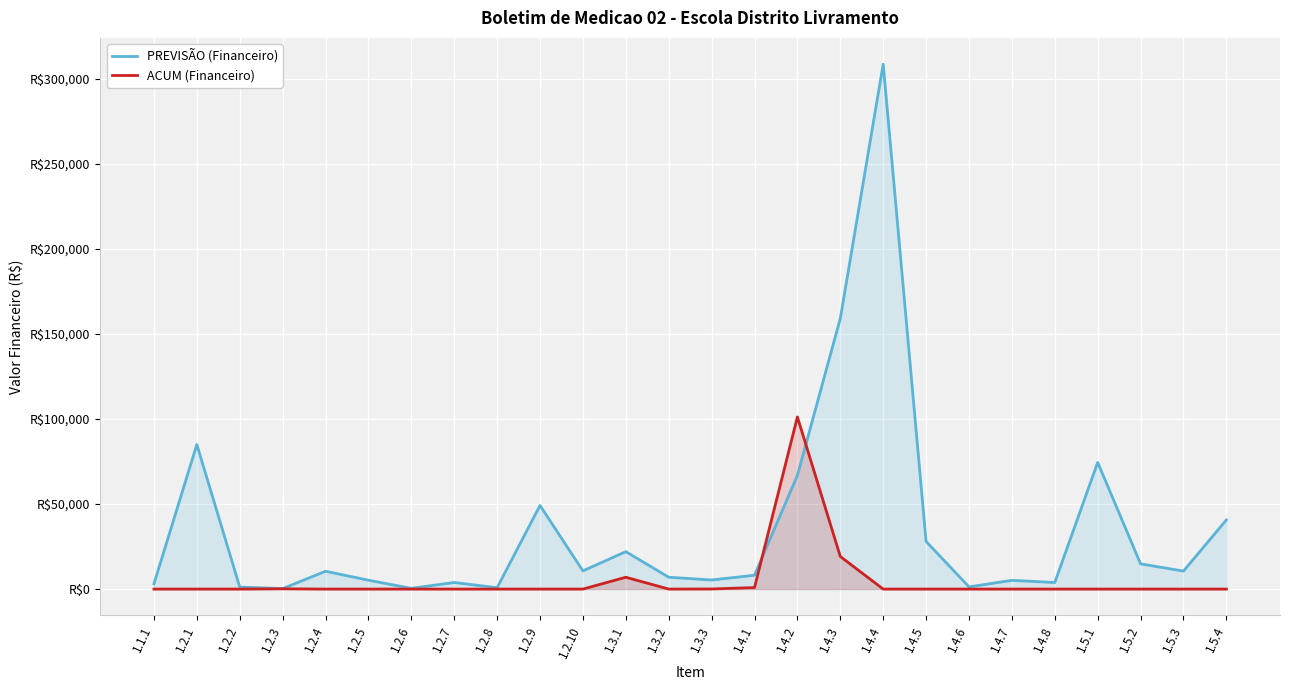

The ACUM (Financeiro) series shows 159075.5 at 1.4.2. True or false?

False